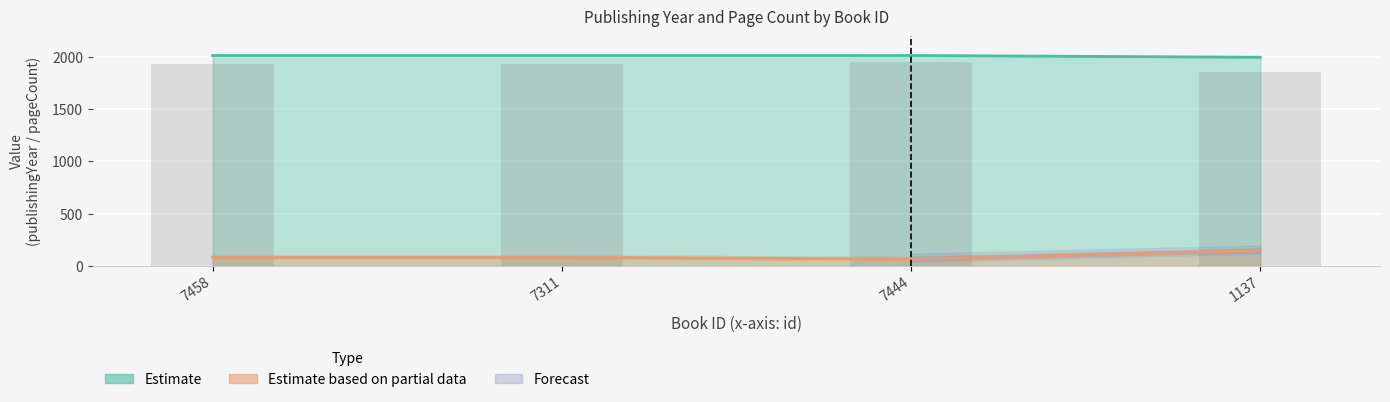

Which category has the highest value in the pageCount series?

1137